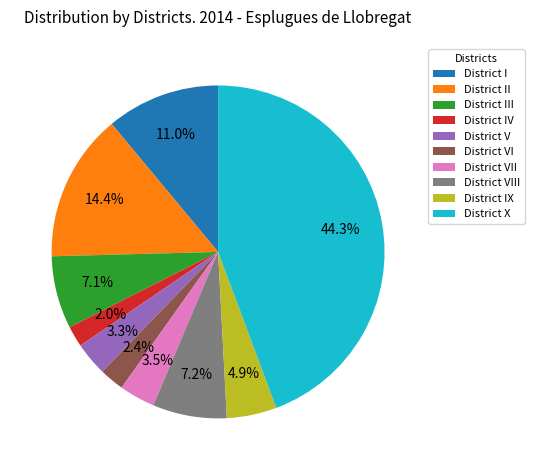

Does District I account for over 50% of the chart?

No